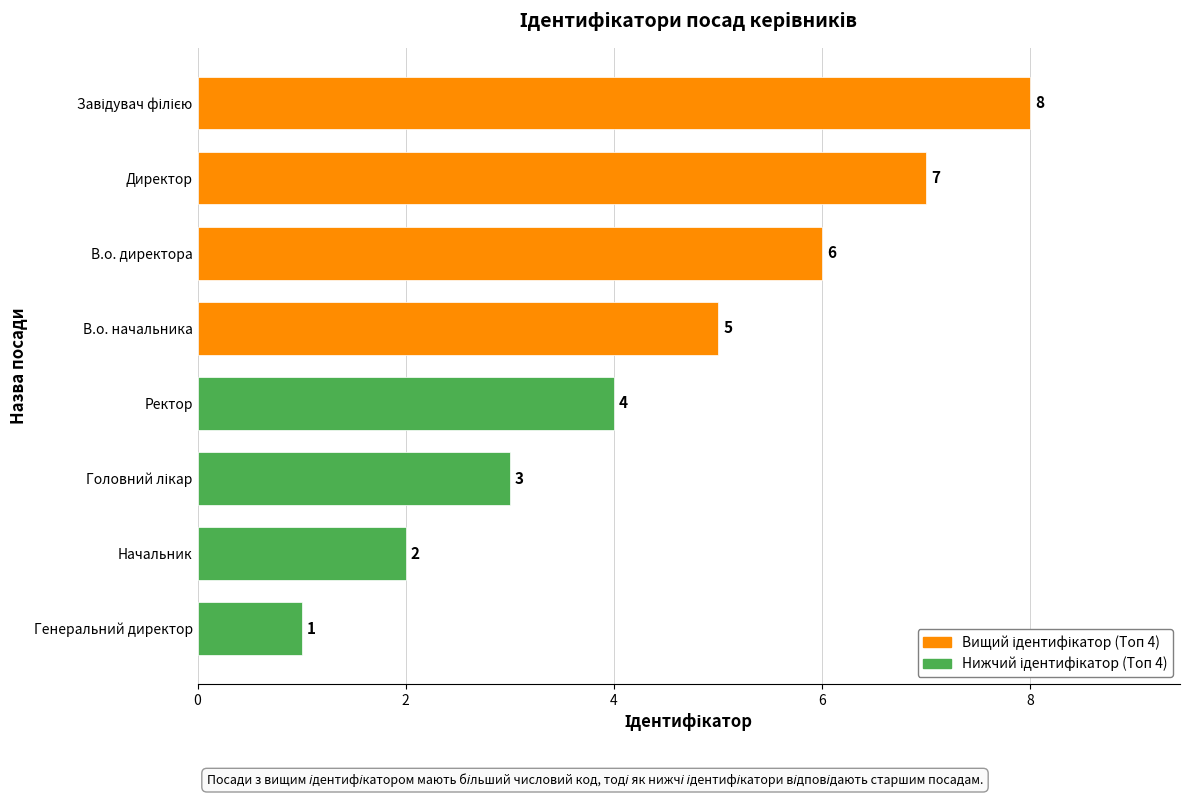

True or false: the data shows 2 at Ректор.

False